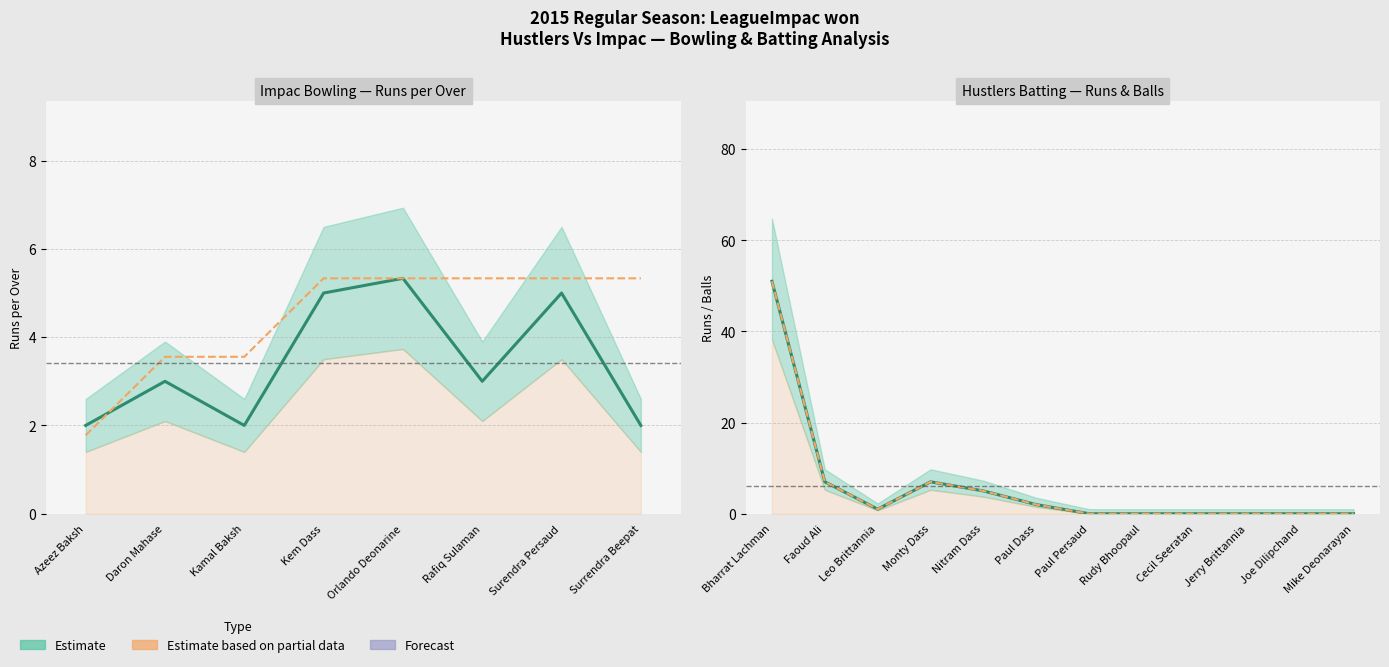

Reading right to left, extract all data points from this chart.

Runs: Mike Deonarayan=0	Joe Dilipchand=0	Jerry Brittannia=0	Cecil Seeratan=0	Rudy Bhoopaul=0	Paul Persaud=0	Paul Dass=2	Nitram Dass=5	Monty Dass=7	Leo Brittannia=1	Faoud Ali=7	Bharrat Lachman=51
Balls: Mike Deonarayan=0	Joe Dilipchand=0	Jerry Brittannia=0	Cecil Seeratan=0	Rudy Bhoopaul=0	Paul Persaud=0	Paul Dass=2	Nitram Dass=5	Monty Dass=7	Leo Brittannia=1	Faoud Ali=7	Bharrat Lachman=51